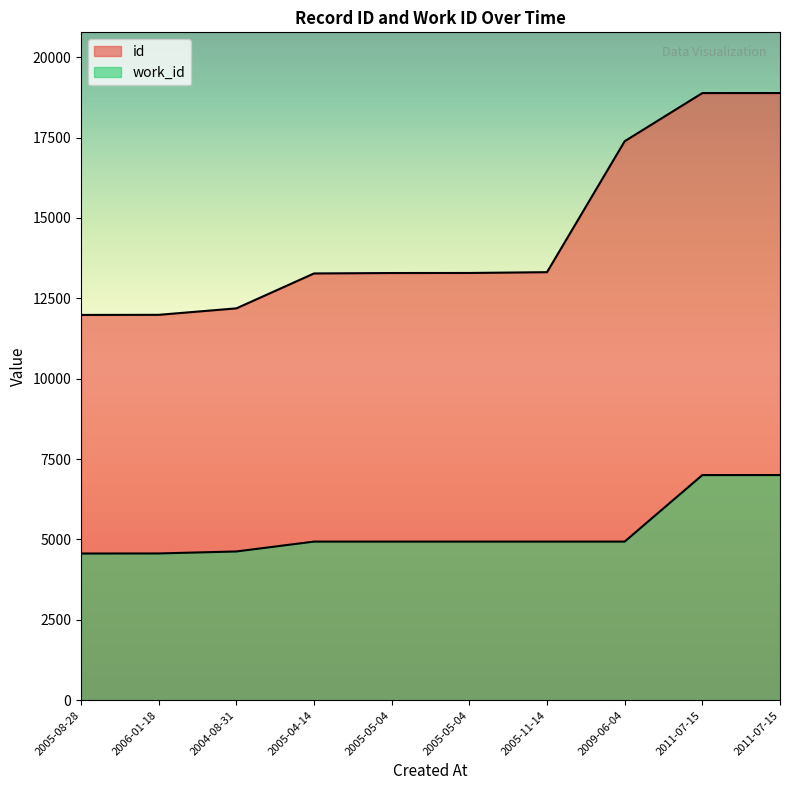

Does the chart display data point markers on the line(s)?

No